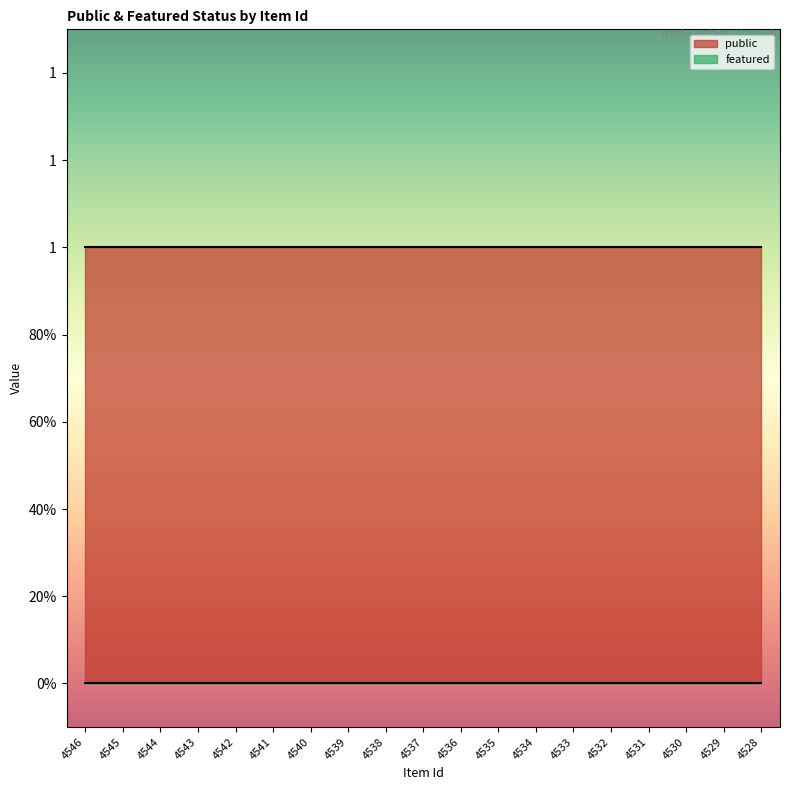

True or false: featured and public intersect in this chart.

False